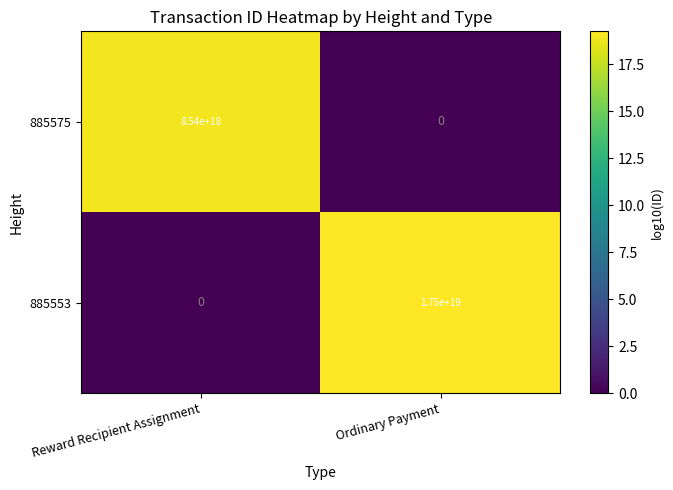

At which label does 885553 reach its minimum?

Reward Recipient Assignment